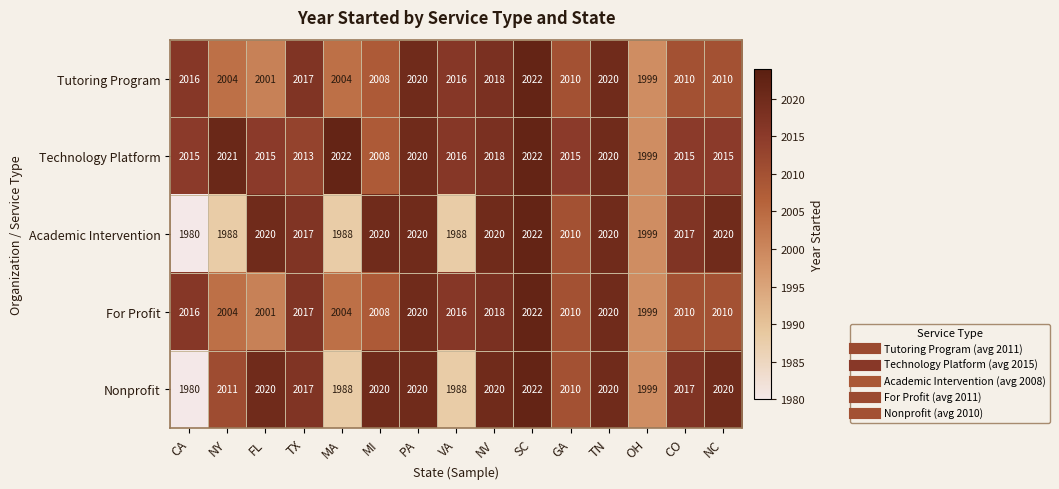

At which category is the sum across all series the highest?

SC